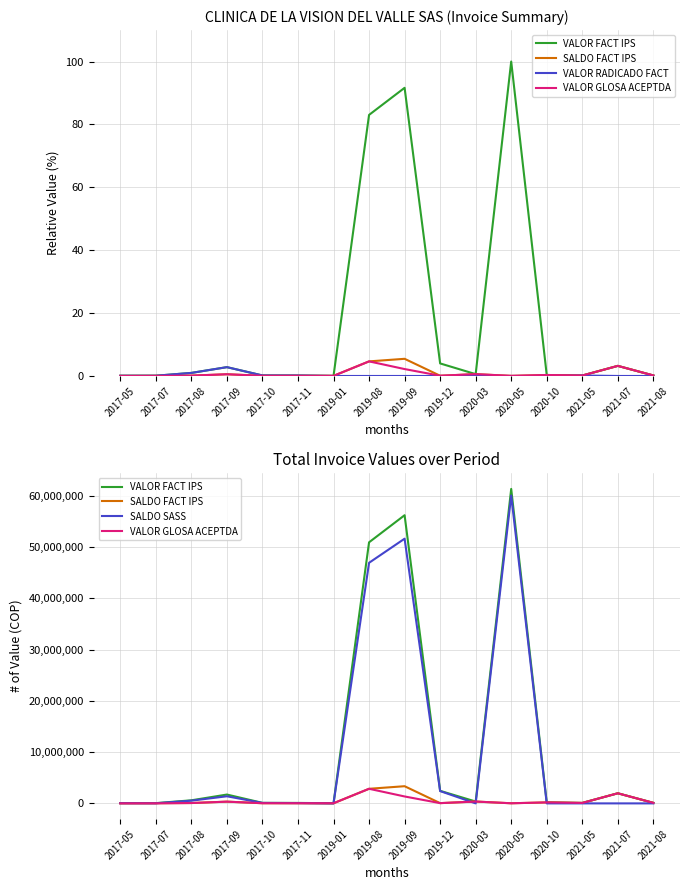

How many lines are shown in the chart?

5